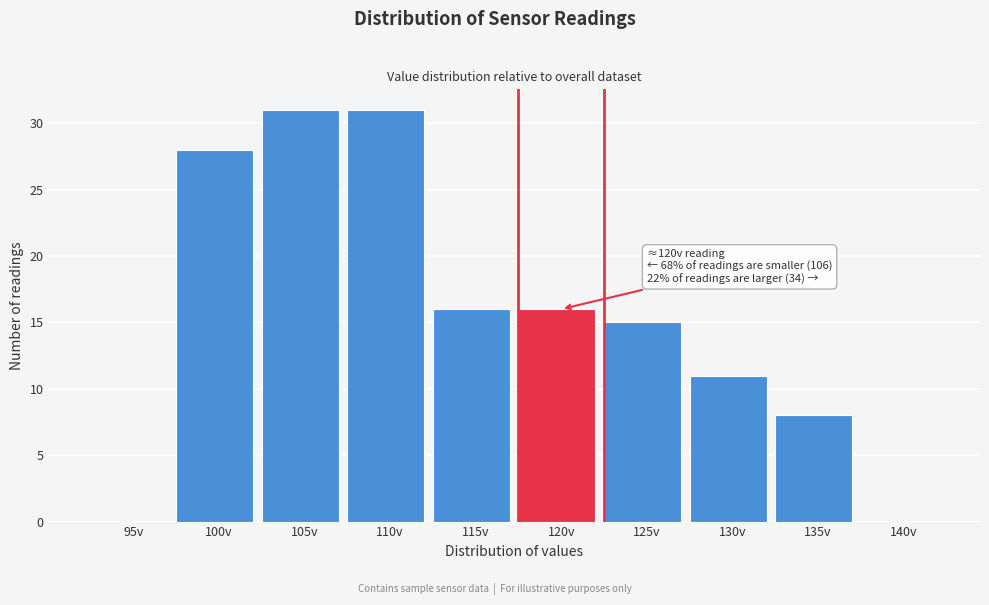

Reading left to right, transcribe all the data shown in this chart.

95v=0	100v=28	105v=31	110v=31	115v=16	120v=16	125v=15	130v=11	135v=8	140v=0